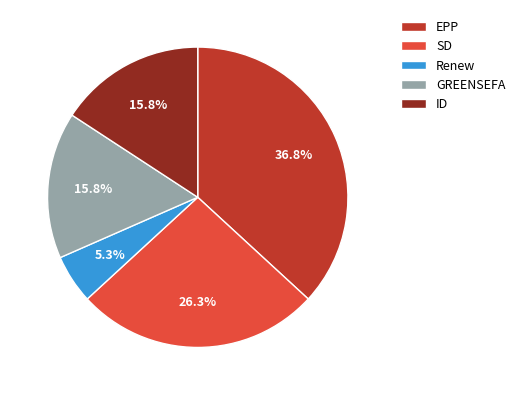

The ID slice represents 27% of the pie. True or false?

False